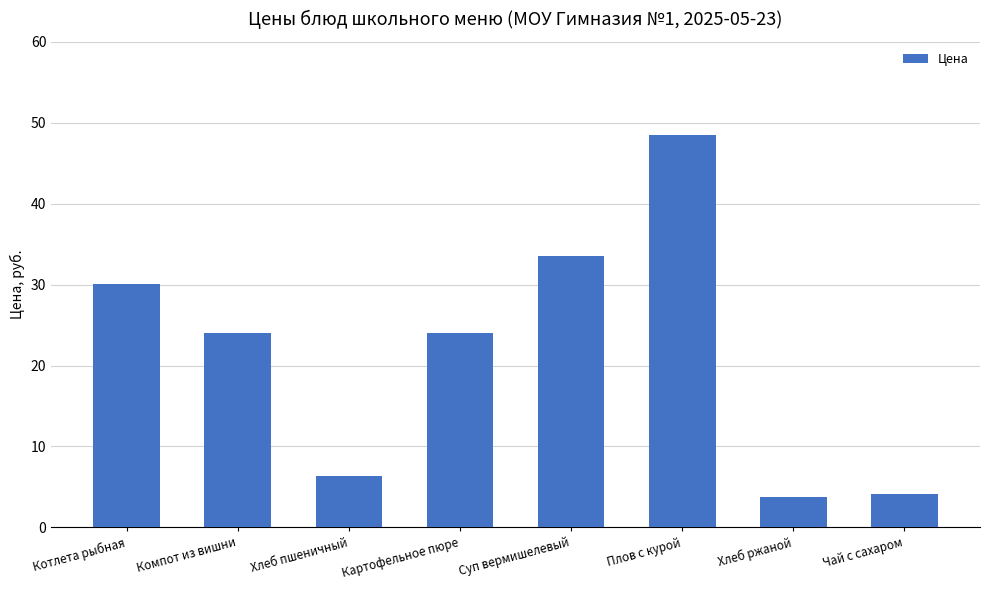

What is the label of the 5th bar from the left?

Суп вермишелевый